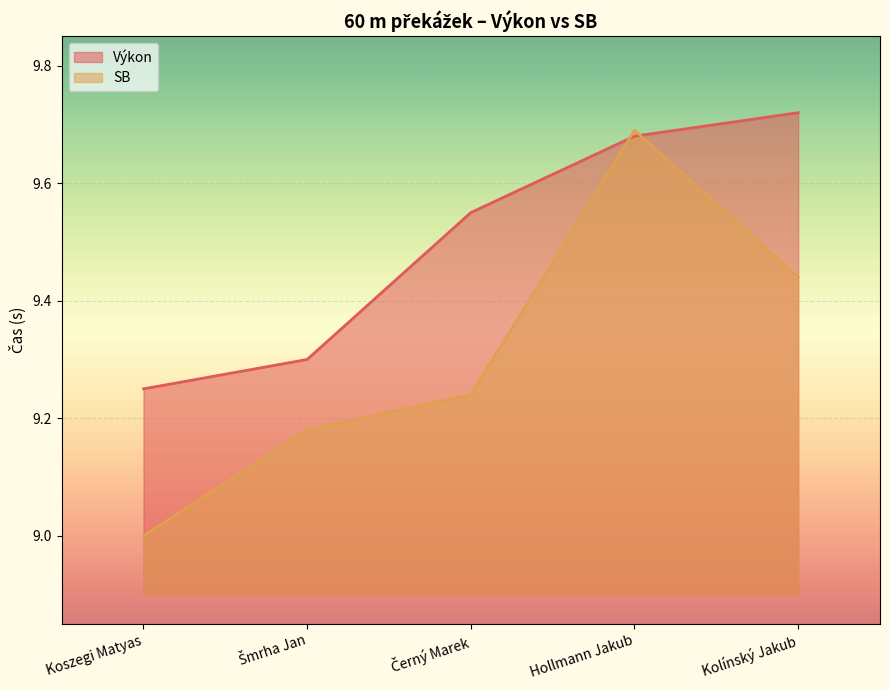

How many data points in SB are above 9?

4